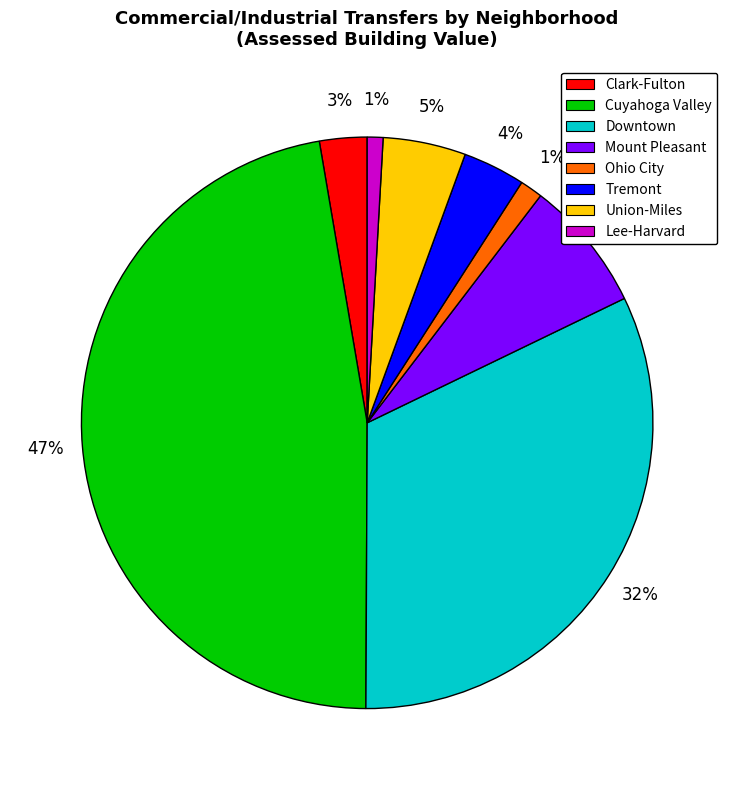

To the nearest percent, what is the difference between the largest and smallest slice percentages?

46%